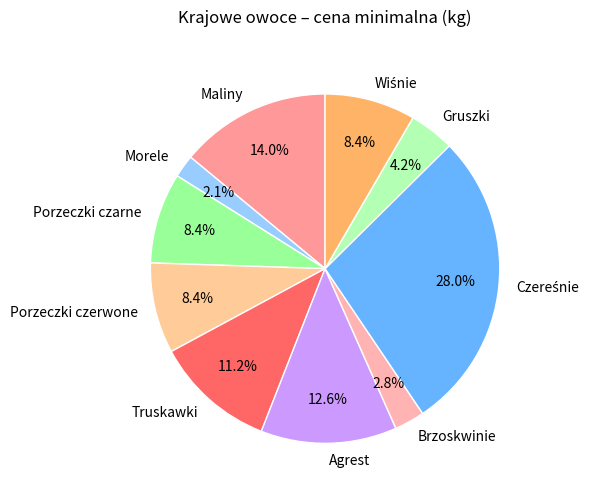

Count the number of slices in the pie.

10